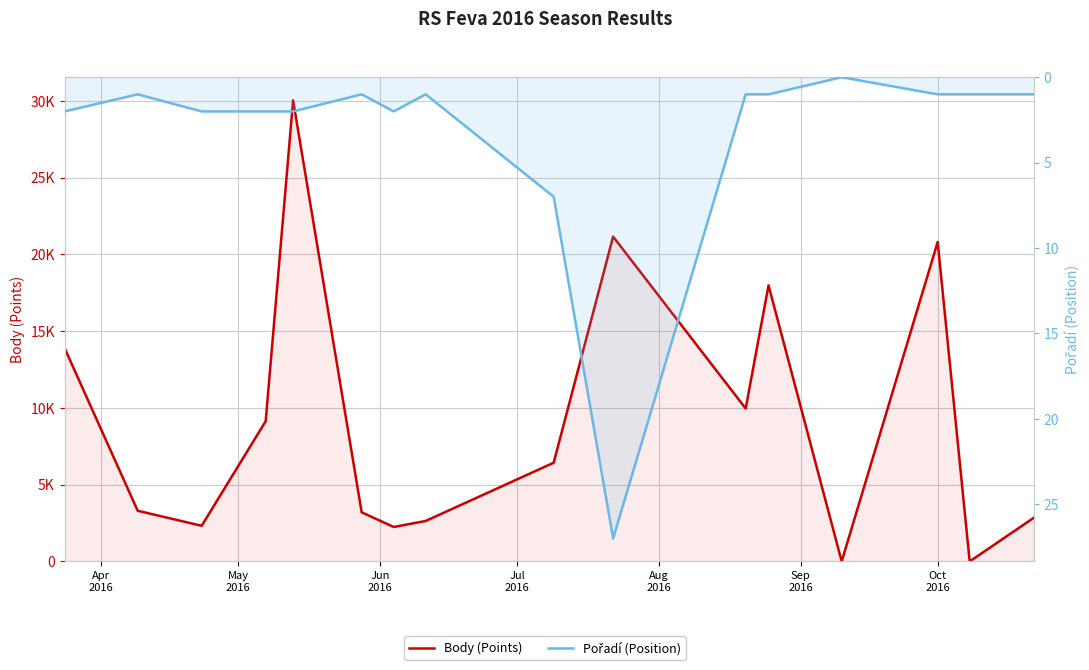

In Pořadí (Position), how many points are higher than both neighbors (excluding endpoints)?

2